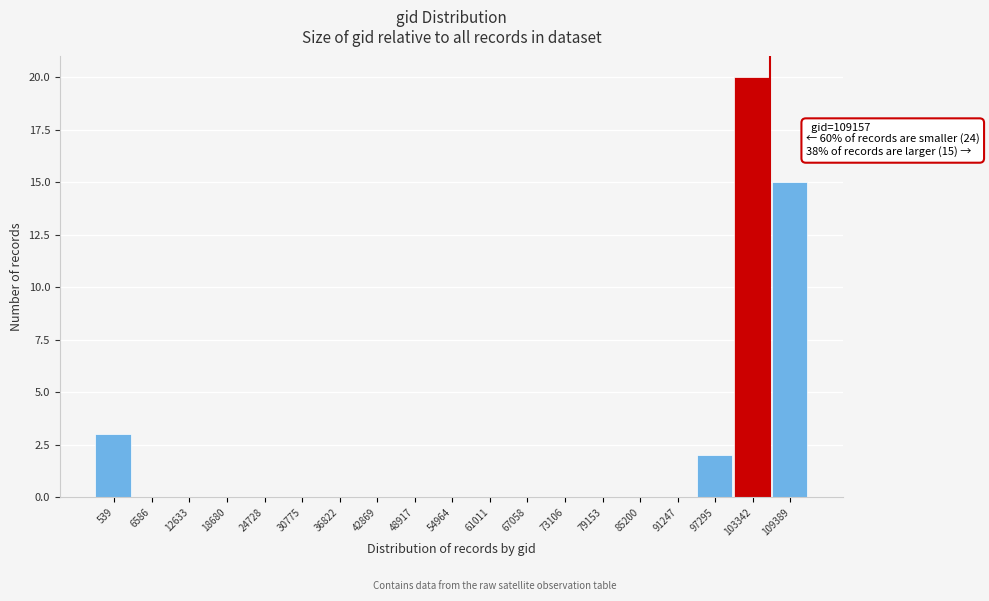

Reading left to right, list all the values displayed in this chart.

539=3	6586=0	12633=0	18680=0	24728=0	30775=0	36822=0	42869=0	48917=0	54964=0	61011=0	67058=0	73106=0	79153=0	85200=0	91247=0	97295=2	103342=20	109389=15